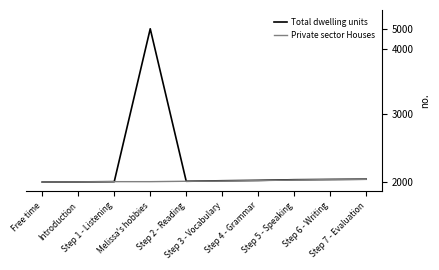

True or false: Private sector Houses has a value of 4947974 at Step 1 - Listening.

True